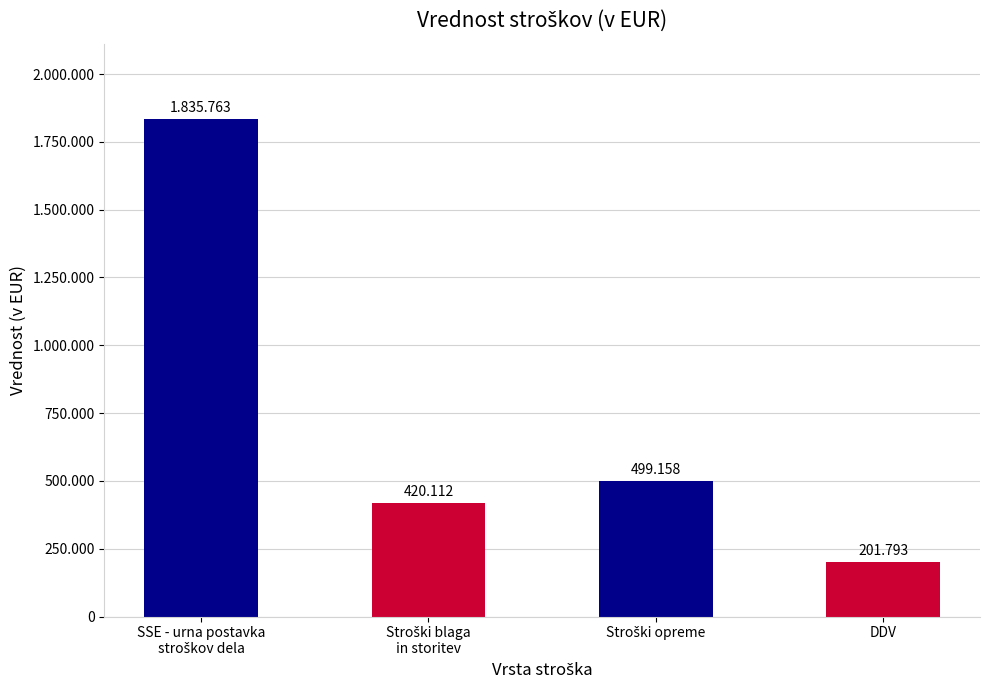

Which has a higher value, Stroški opreme or DDV?

Stroški opreme